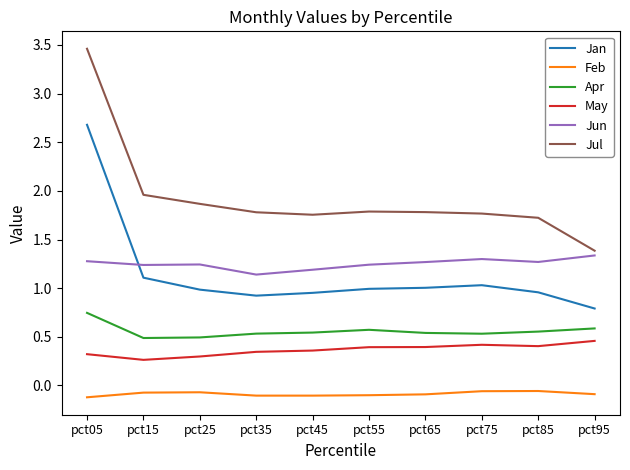

What is the total value across all series at pct95?

4.5